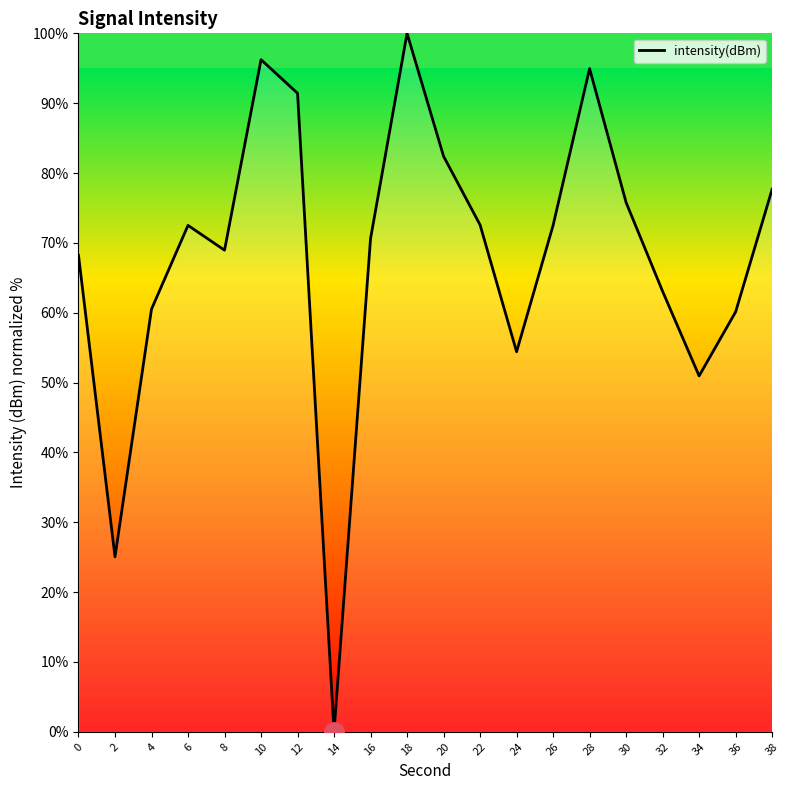

How many positive values are there?

19